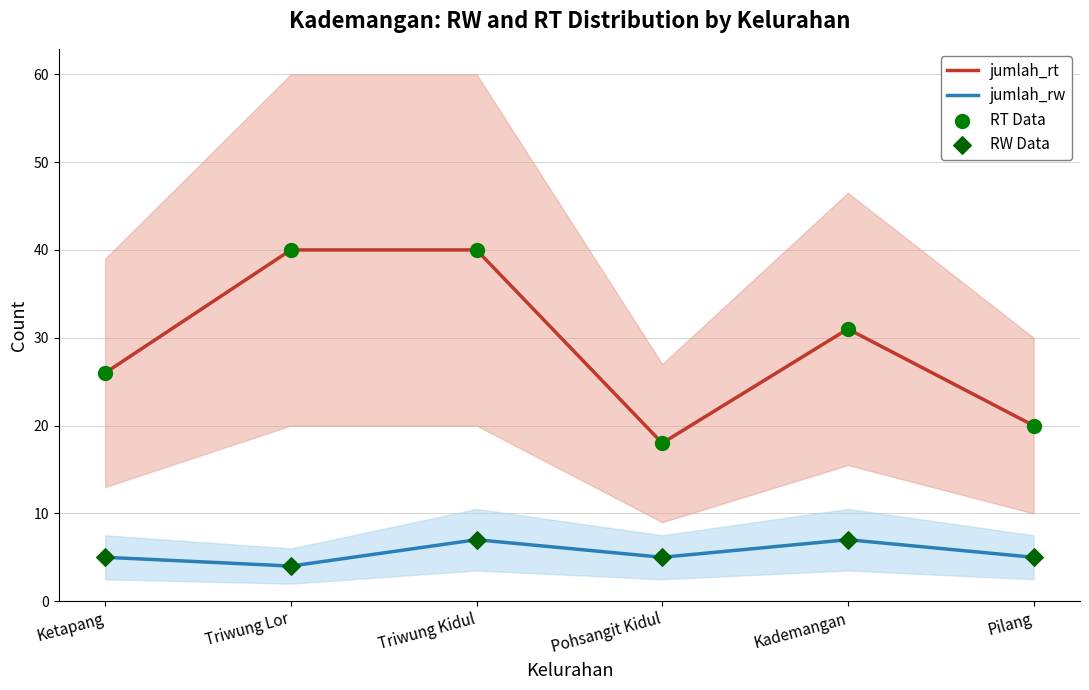

At how many categories does at least one series exceed 27?

3